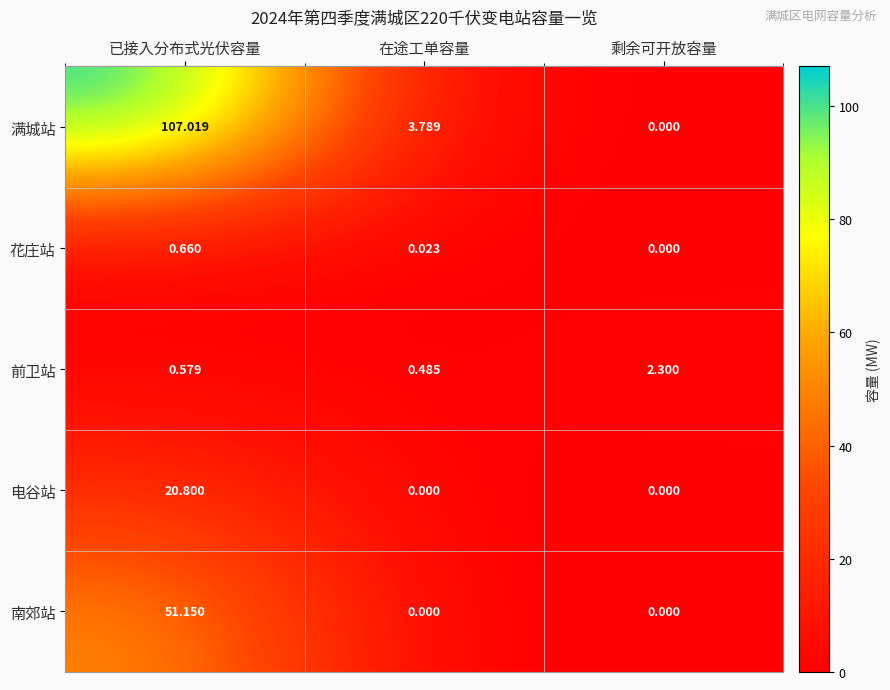

Where is 前卫站 nearest to the value 1?

已接入分布式光伏容量